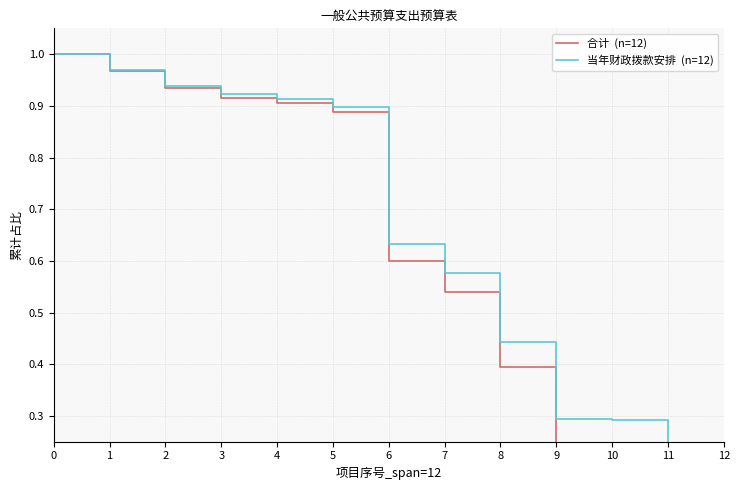

True or false: 当年财政拨款安排  (n=12) and 合计  (n=12) cross at least once.

False